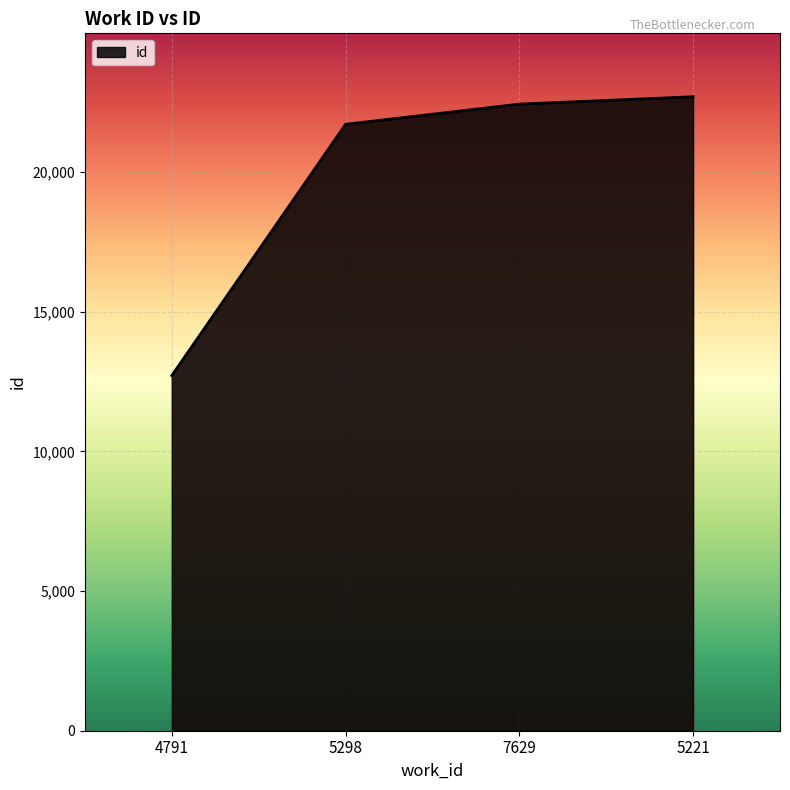

Reading right to left, what are all the values shown in this chart?

22698	22434	21711	12715